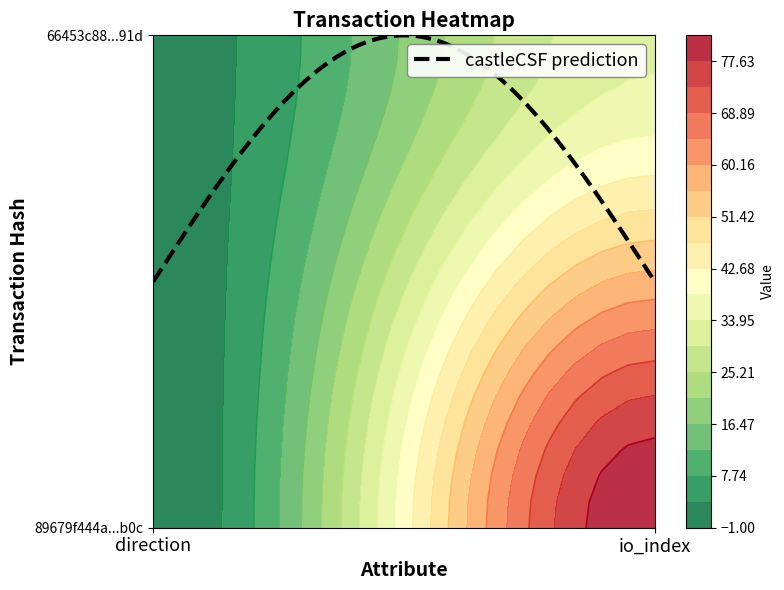

At direction, list the series in order from largest to smallest.

66453c88cff2939ff905cea99897138ebd0e91d, 89679f444a0f65a9e708d82c78764e094832b0c